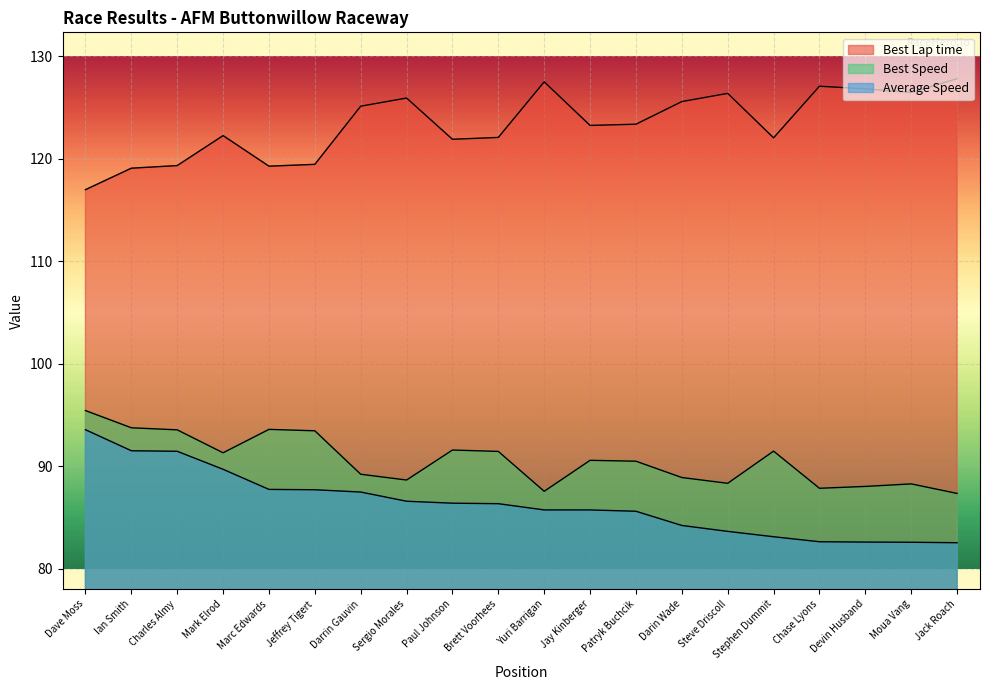

Is the value of Best Speed at Devin Husband greater than the value of Average Speed at Jay Kinberger?

Yes